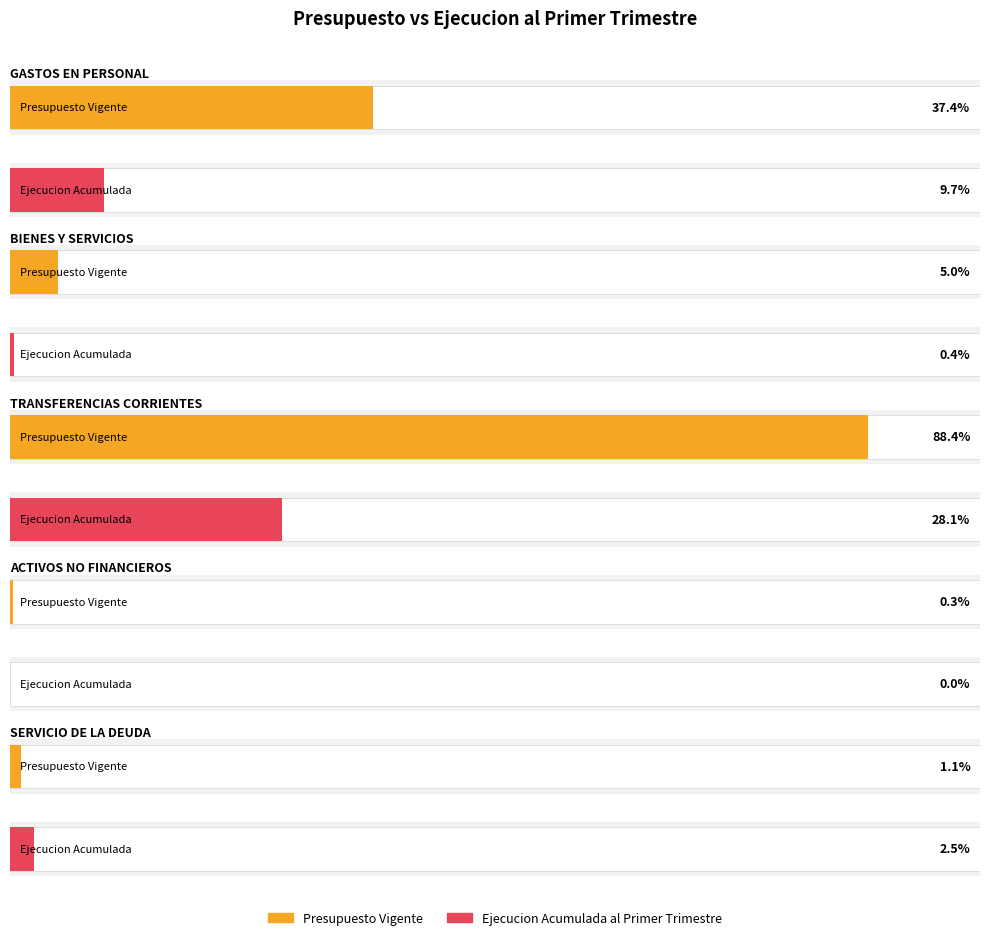

At how many categories does at least one series exceed 9552983?

2